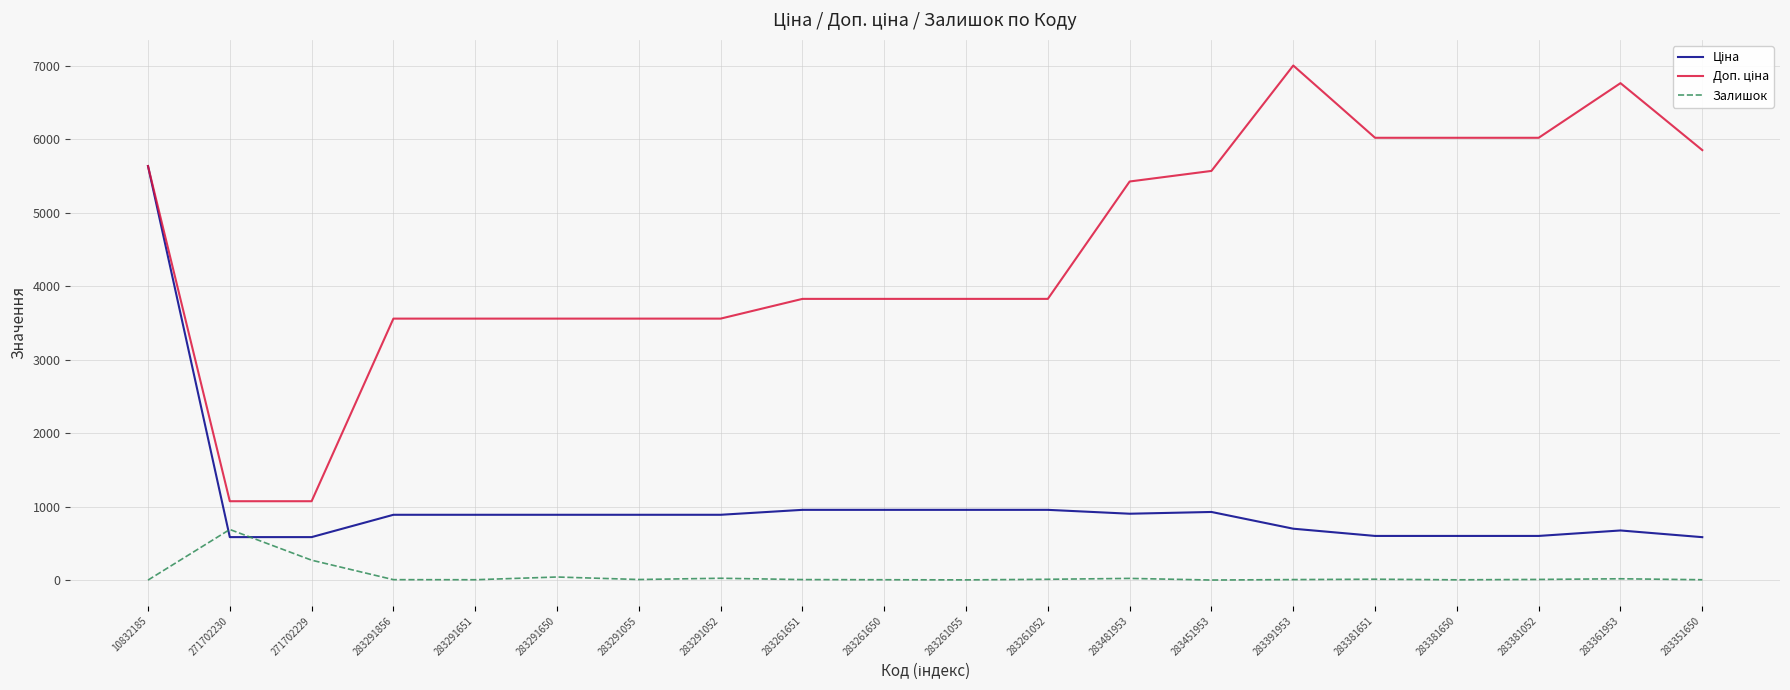

True or false: Залишок has a value of 1168.7 at 271702230.

False